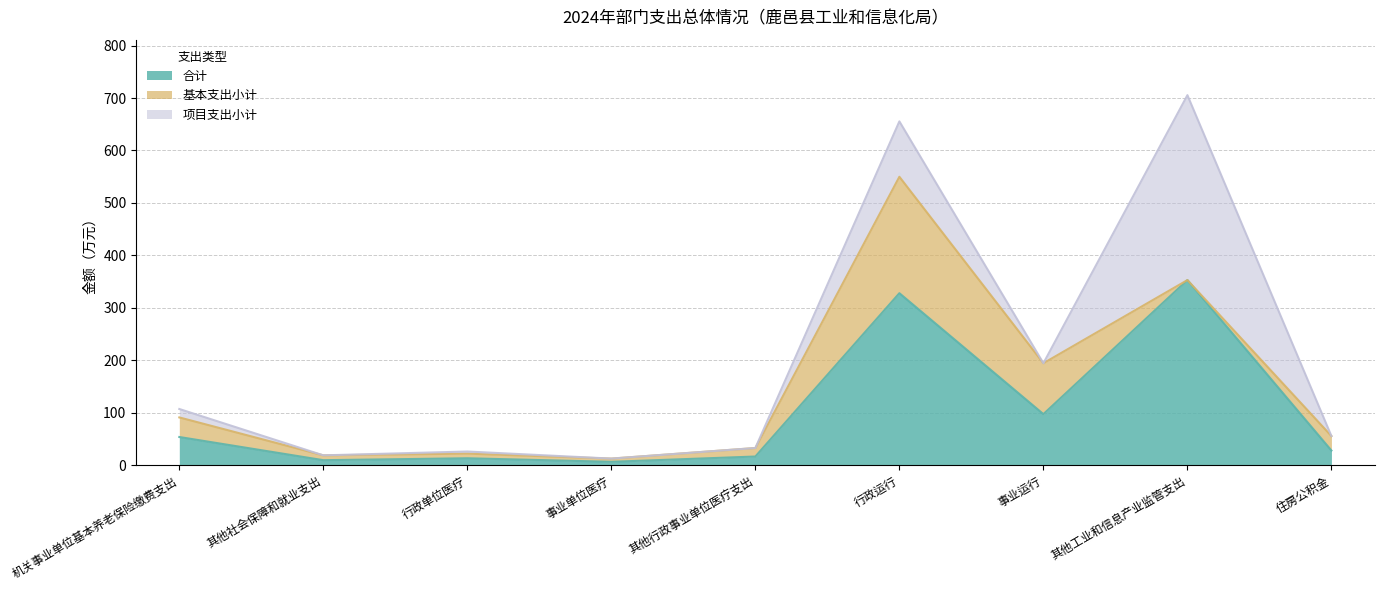

What is the label of the 7th point from the left?

事业运行